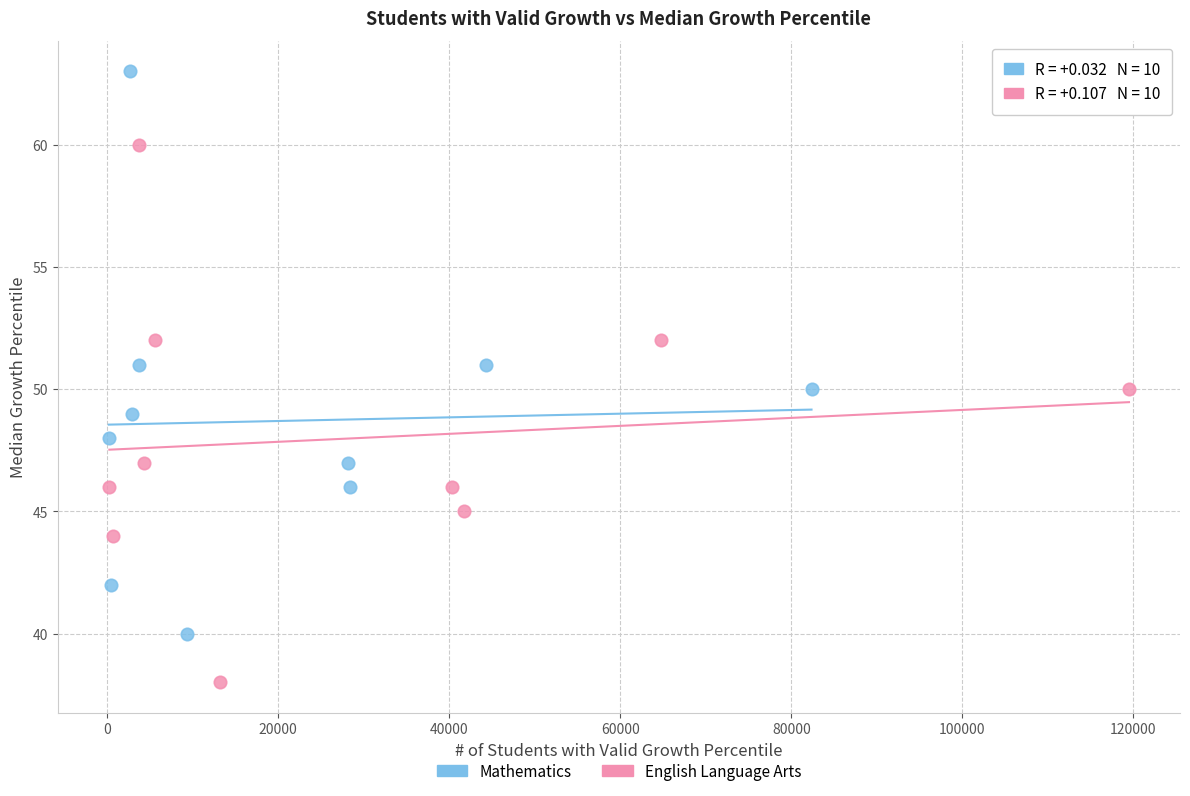

Which series has the widest spread of Y values?

Mathematics